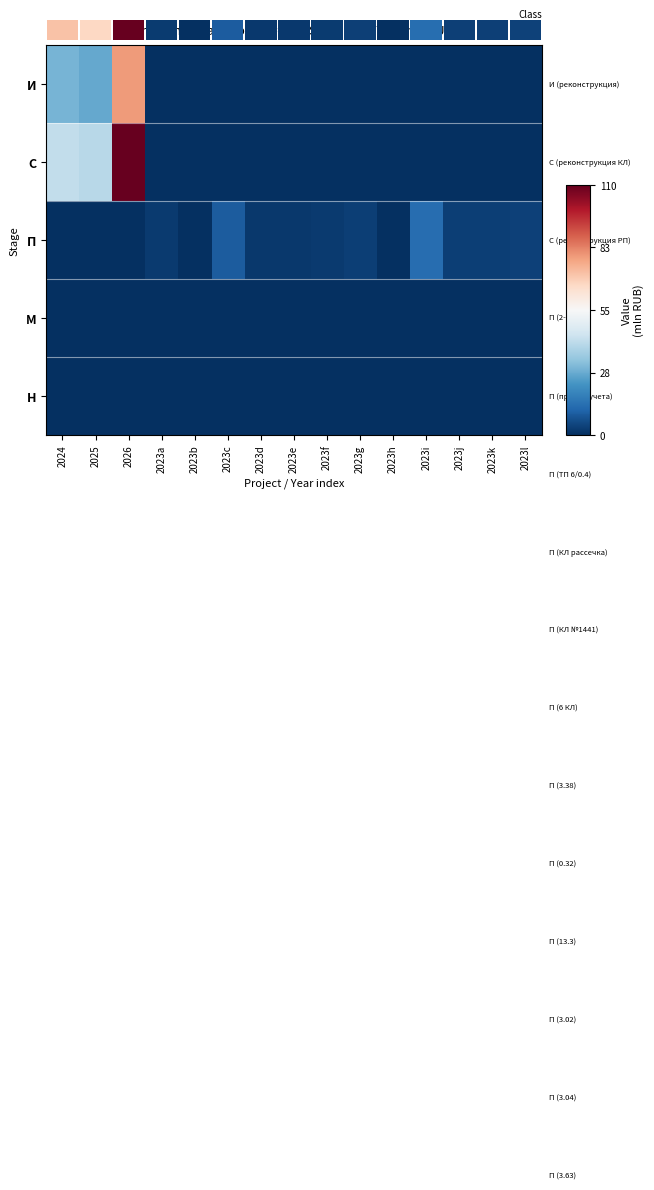

Reading left to right, transcribe all the data shown in this chart.

И: 2024=29.5	2025=26.8	2026=78.4	2023a=0.0	2023b=0.0	2023c=0.0	2023d=0.0	2023e=0.0	2023f=0.0	2023g=0.0	2023h=0.0	2023i=0.0	2023j=0.0	2023k=0.0	2023l=0.0
С: 2024=41.6	2025=39.6	2026=110.0	2023a=0.0	2023b=0.0	2023c=0.0	2023d=0.0	2023e=0.0	2023f=0.0	2023g=0.0	2023h=0.0	2023i=0.0	2023j=0.0	2023k=0.0	2023l=0.0
П: 2024=0.0	2025=0.0	2026=0.0	2023a=2.3	2023b=0.2	2023c=9.1	2023d=2.1	2023e=2.1	2023f=2.5	2023g=3.4	2023h=0.3	2023i=13.3	2023j=3.0	2023k=3.0	2023l=3.6
М: 2024=0.0	2025=0.0	2026=0.0	2023a=0.0	2023b=0.0	2023c=0.0	2023d=0.0	2023e=0.0	2023f=0.0	2023g=0.0	2023h=0.0	2023i=0.0	2023j=0.0	2023k=0.0	2023l=0.0
Н: 2024=0.0	2025=0.0	2026=0.0	2023a=0.0	2023b=0.1	2023c=0.0	2023d=0.0	2023e=0.0	2023f=0.0	2023g=0.0	2023h=0.0	2023i=0.0	2023j=0.0	2023k=0.0	2023l=0.0